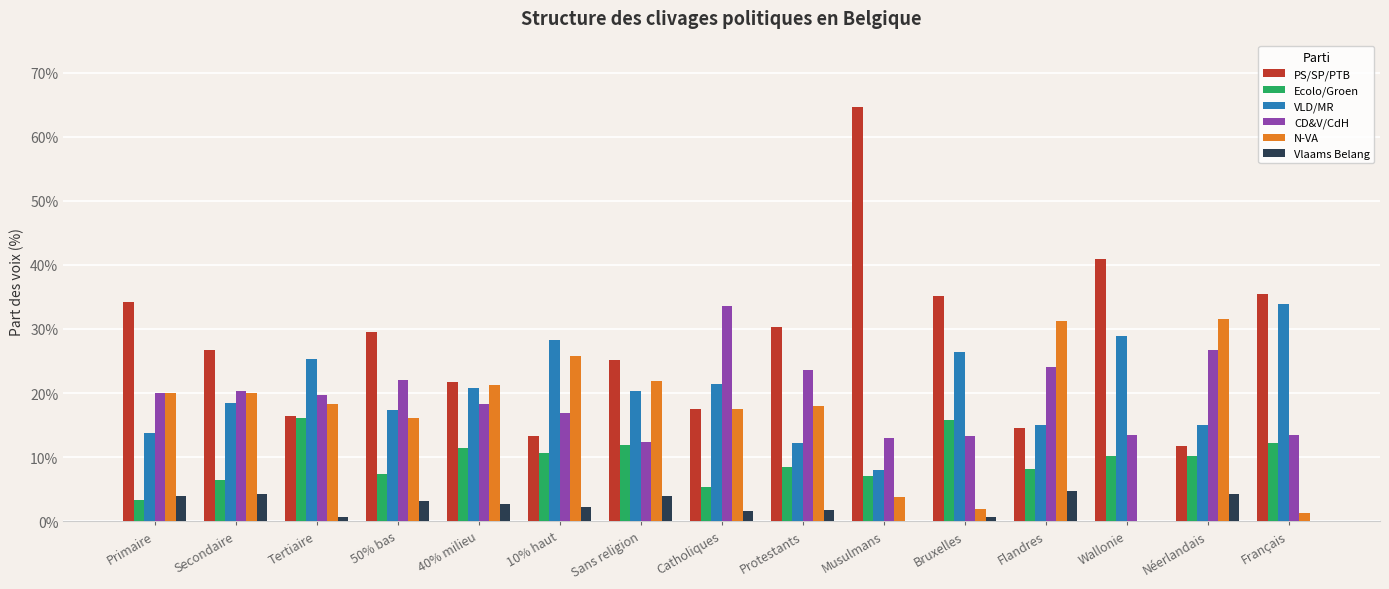

At how many categories does at least one series exceed 0?

15